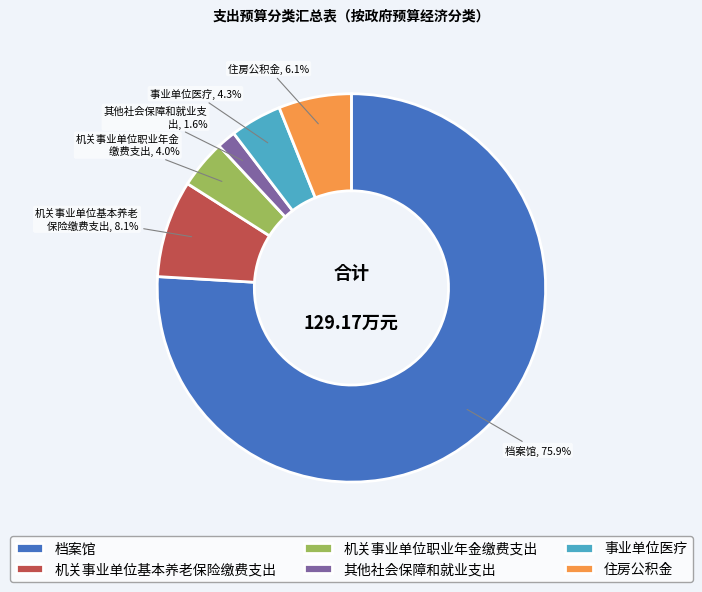

Is 其他社会保障和就业支出 the majority of the pie?

No